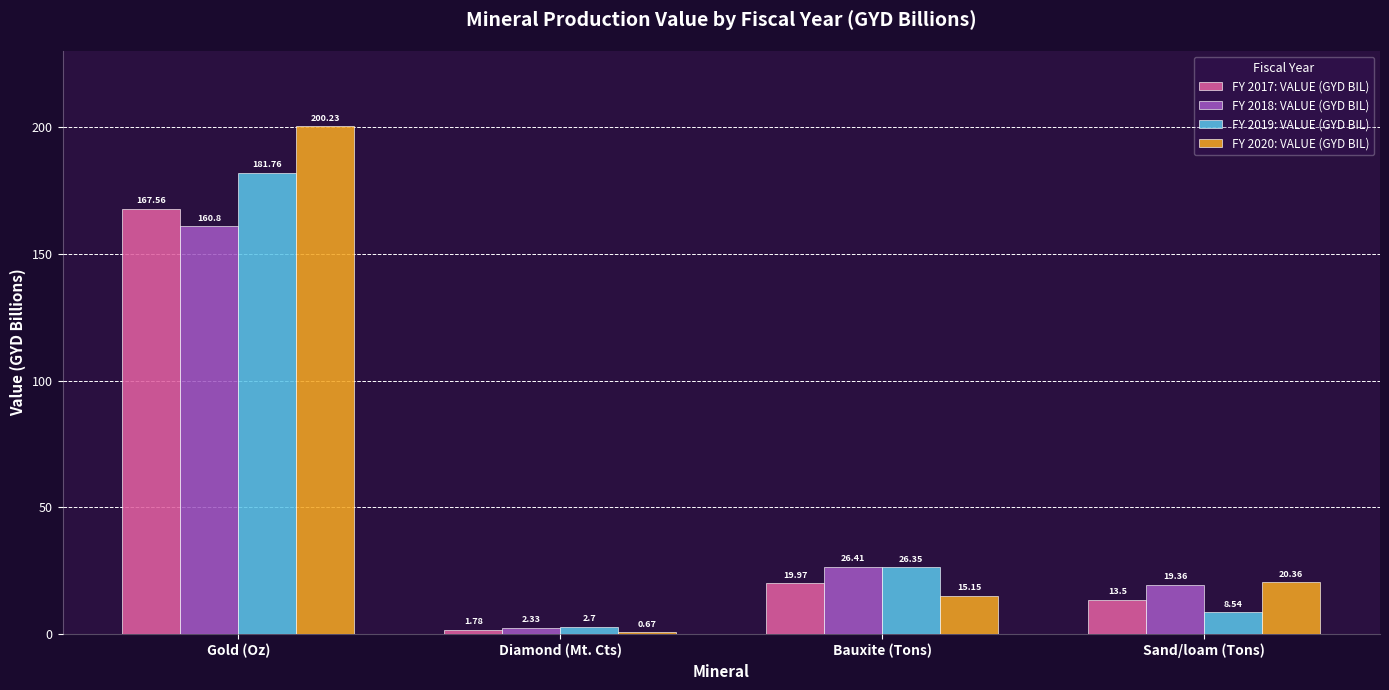

Read the FY 2019: VALUE (GYD BIL) value at Gold (Oz).

181.8